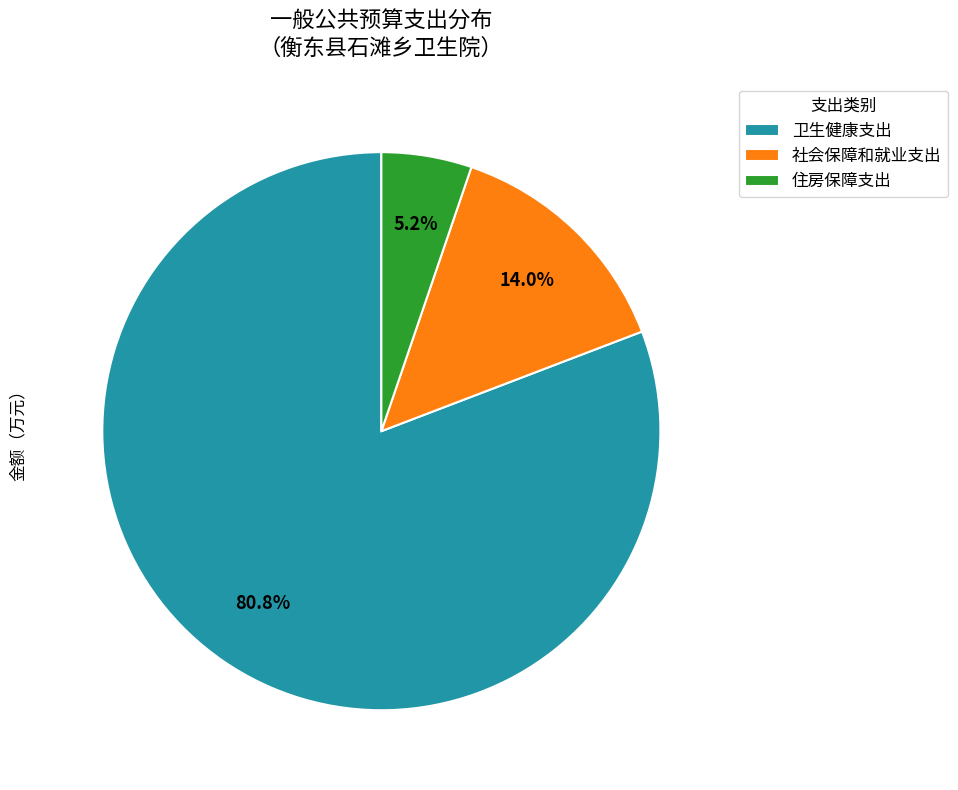

Approximately how many times larger is the value at 社会保障和就业支出 compared to 卫生健康支出?

0.2